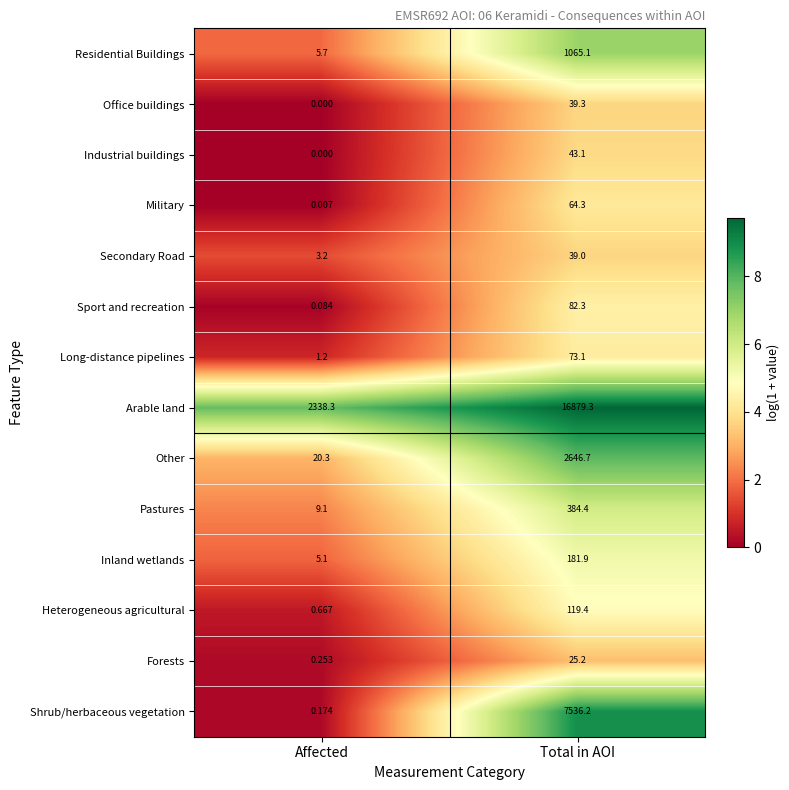

List the labels in order of Office buildings value, smallest first.

Affected, Total in AOI